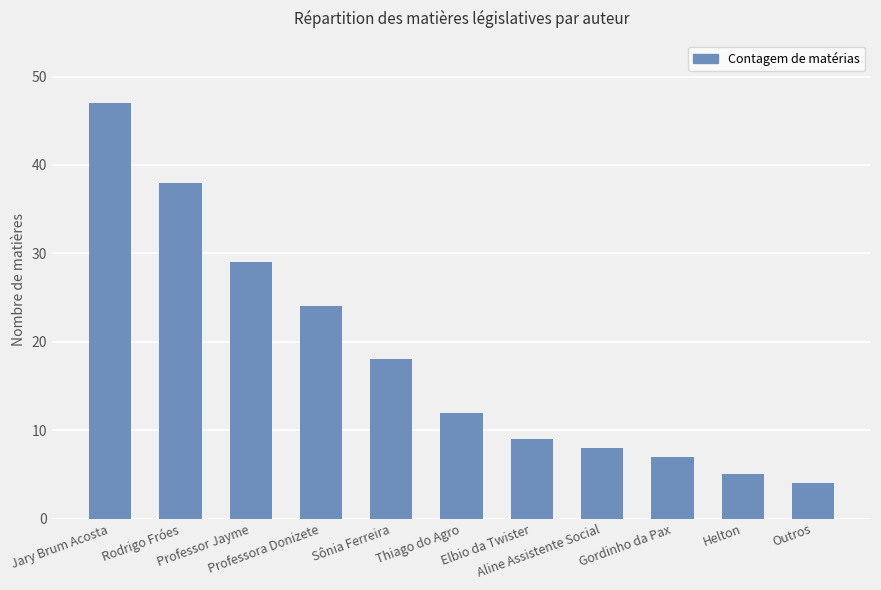

Reading left to right, what are all the values shown in this chart?

Jary Brum Acosta=47	Rodrigo Fróes=38	Professor Jayme=29	Professora Donizete=24	Sônia Ferreira=18	Thiago do Agro=12	Elbio da Twister=9	Aline Assistente Social=8	Gordinho da Pax=7	Helton=5	Outros=4